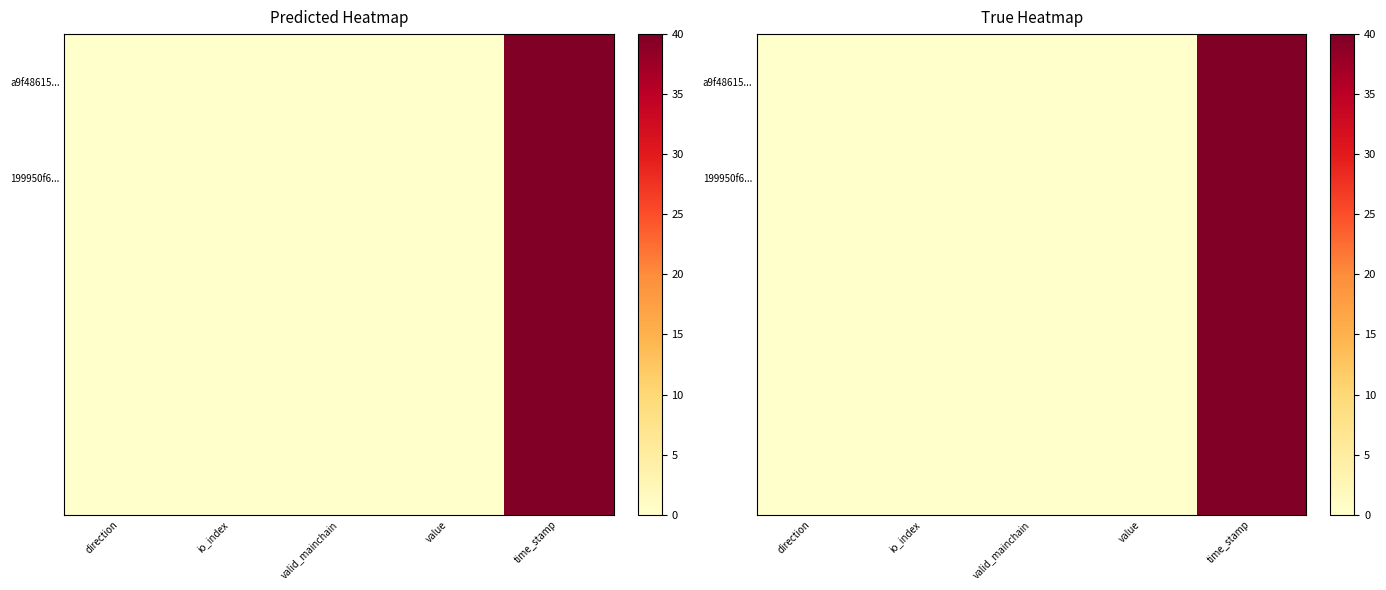

At which category is the sum across all series the highest?

time_stamp